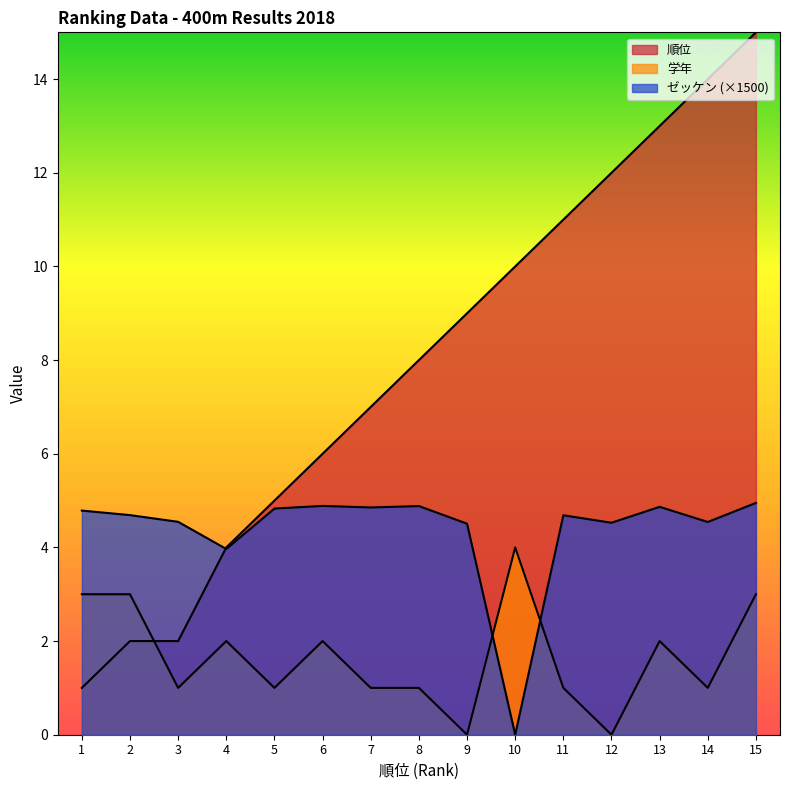

At which category is the sum across all series the highest?

15